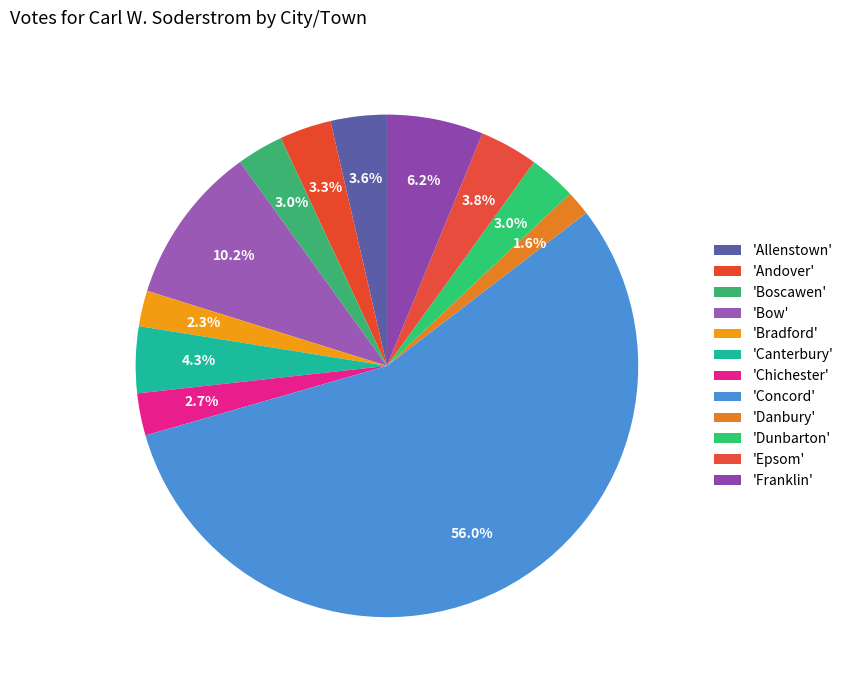

How many segments does this pie chart have?

12